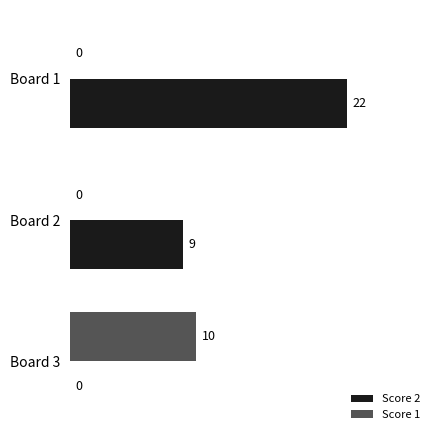

The Score 2 series shows -12 at Board 3. True or false?

False